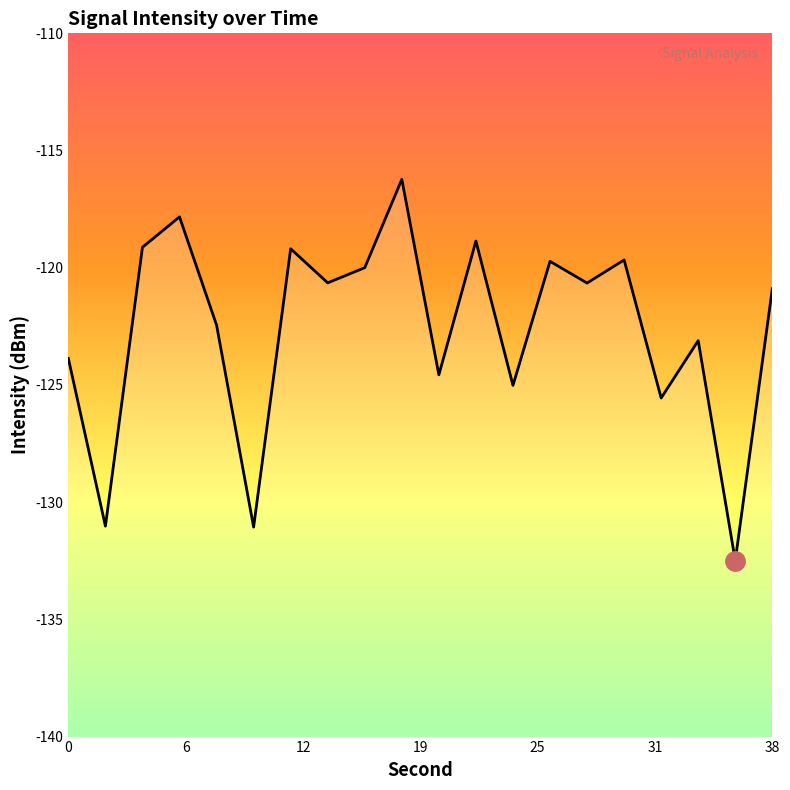

What is the maximum value shown in the chart?

-116.2